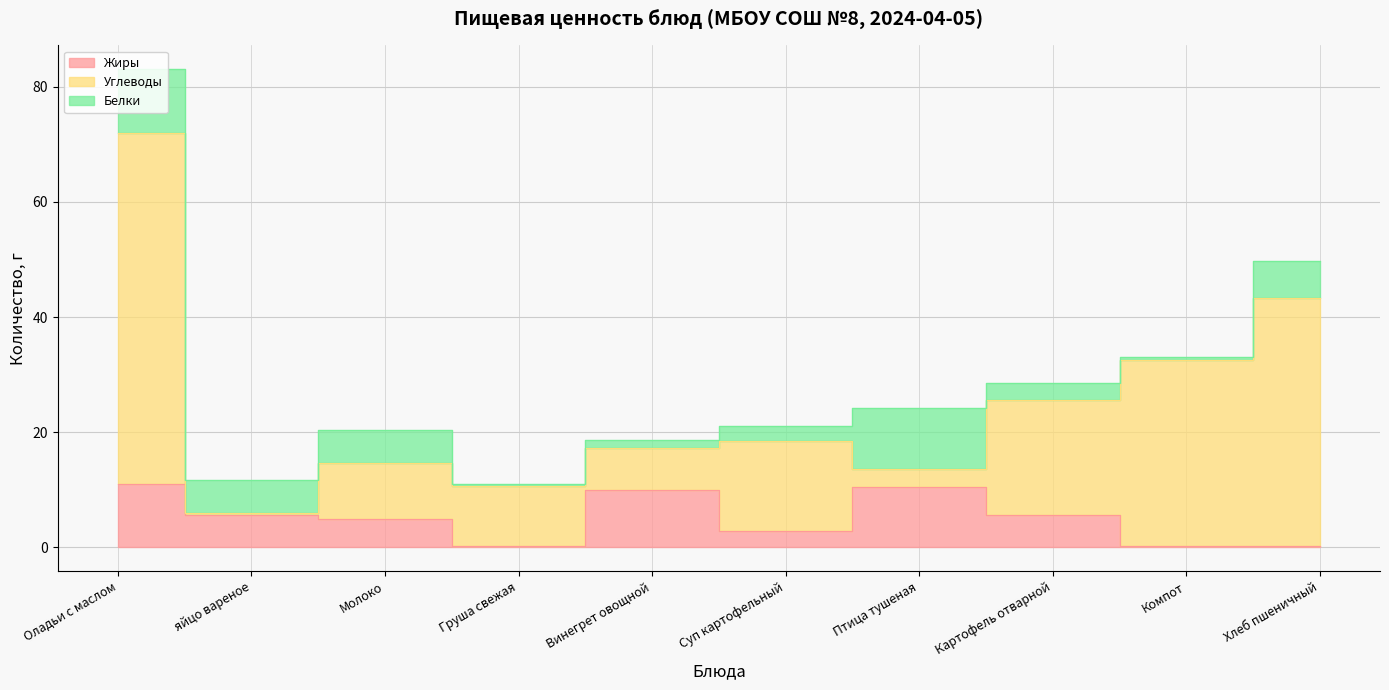

Is the value of Углеводы at Молоко greater than the value of Жиры at Груша свежая?

Yes